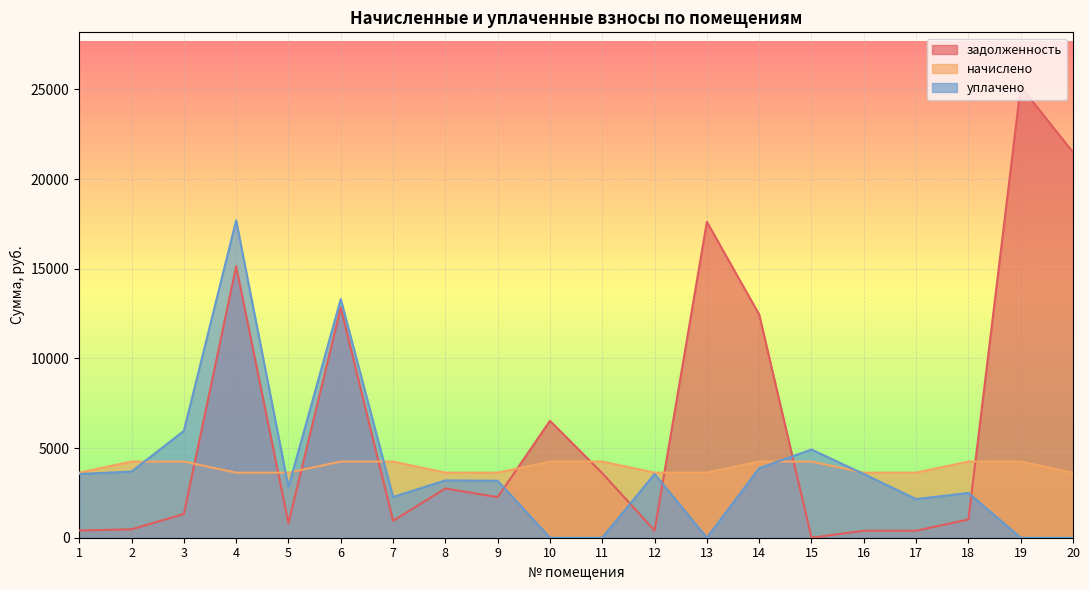

What are all the series names shown in the legend?

задолженность, начислено, уплачено